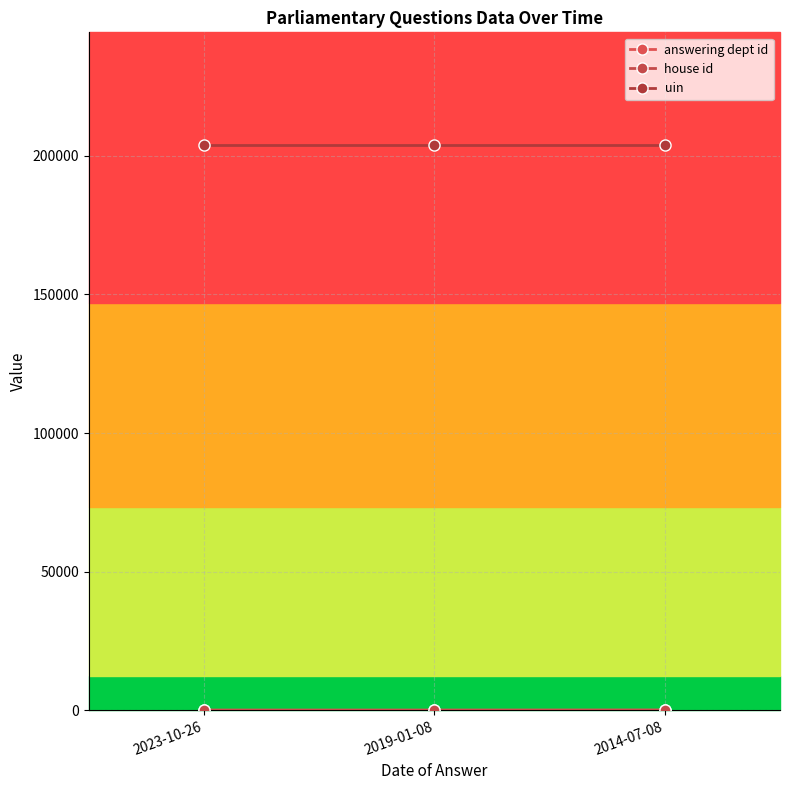

Rank the categories by answering dept id value from lowest to highest.

2023-10-26, 2019-01-08, 2014-07-08